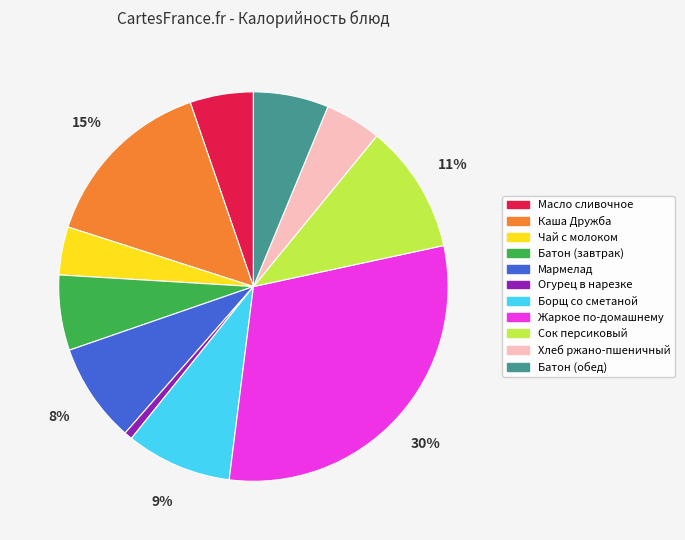

Is there any slice that represents more than half of the pie?

No